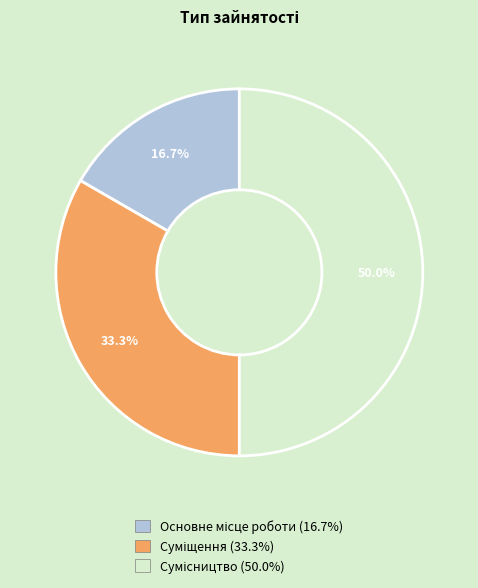

Rank the categories by value from highest to lowest.

Сумісництво, Суміщення, Основне місце роботи